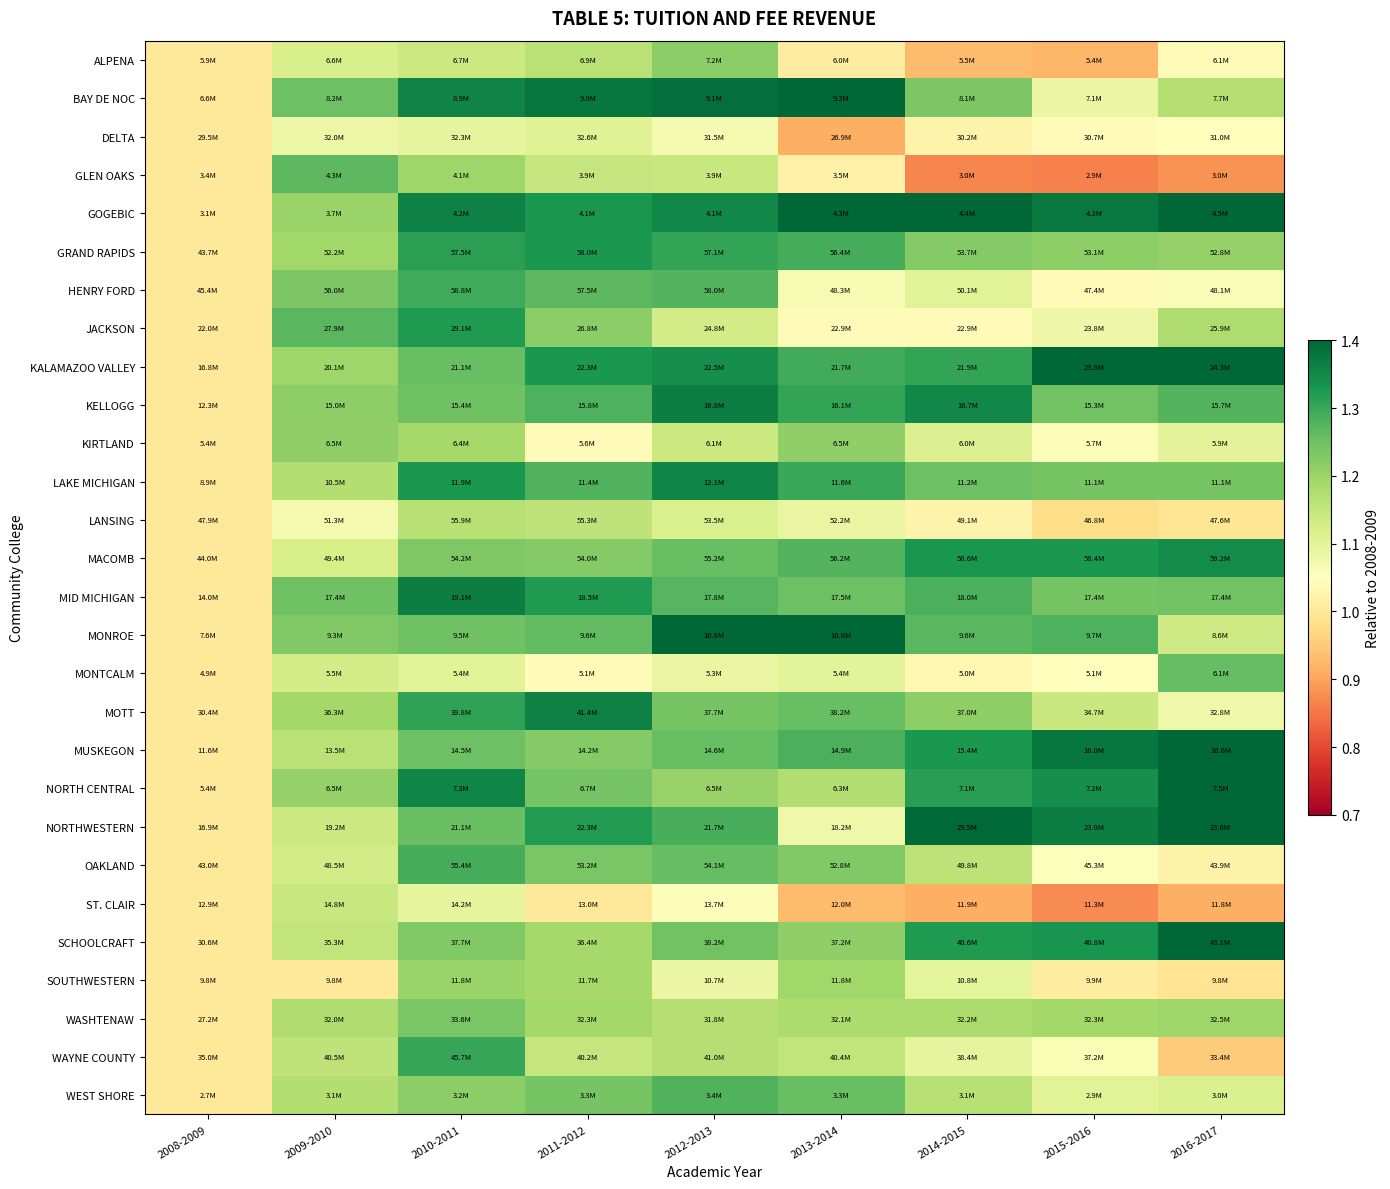

Reading left to right, transcribe all the data shown in this chart.

ALPENA: 2008-2009=1.0	2009-2010=1.1	2010-2011=1.1	2011-2012=1.2	2012-2013=1.2	2013-2014=1.0	2014-2015=0.9	2015-2016=0.9	2016-2017=1.0
BAY DE NOC: 2008-2009=1.0	2009-2010=1.2	2010-2011=1.4	2011-2012=1.4	2012-2013=1.4	2013-2014=1.4	2014-2015=1.2	2015-2016=1.1	2016-2017=1.2
DELTA: 2008-2009=1.0	2009-2010=1.1	2010-2011=1.1	2011-2012=1.1	2012-2013=1.1	2013-2014=0.9	2014-2015=1.0	2015-2016=1.0	2016-2017=1.1
GLEN OAKS: 2008-2009=1.0	2009-2010=1.3	2010-2011=1.2	2011-2012=1.1	2012-2013=1.1	2013-2014=1.0	2014-2015=0.9	2015-2016=0.9	2016-2017=0.9
GOGEBIC: 2008-2009=1.0	2009-2010=1.2	2010-2011=1.4	2011-2012=1.3	2012-2013=1.4	2013-2014=1.4	2014-2015=1.4	2015-2016=1.4	2016-2017=1.5
GRAND RAPIDS: 2008-2009=1.0	2009-2010=1.2	2010-2011=1.3	2011-2012=1.3	2012-2013=1.3	2013-2014=1.3	2014-2015=1.2	2015-2016=1.2	2016-2017=1.2
HENRY FORD: 2008-2009=1.0	2009-2010=1.2	2010-2011=1.3	2011-2012=1.3	2012-2013=1.3	2013-2014=1.1	2014-2015=1.1	2015-2016=1.0	2016-2017=1.1
JACKSON: 2008-2009=1.0	2009-2010=1.3	2010-2011=1.3	2011-2012=1.2	2012-2013=1.1	2013-2014=1.0	2014-2015=1.0	2015-2016=1.1	2016-2017=1.2
KALAMAZOO VALLEY: 2008-2009=1.0	2009-2010=1.2	2010-2011=1.3	2011-2012=1.3	2012-2013=1.3	2013-2014=1.3	2014-2015=1.3	2015-2016=1.4	2016-2017=1.5
KELLOGG: 2008-2009=1.0	2009-2010=1.2	2010-2011=1.2	2011-2012=1.3	2012-2013=1.4	2013-2014=1.3	2014-2015=1.4	2015-2016=1.2	2016-2017=1.3
KIRTLAND: 2008-2009=1.0	2009-2010=1.2	2010-2011=1.2	2011-2012=1.0	2012-2013=1.1	2013-2014=1.2	2014-2015=1.1	2015-2016=1.1	2016-2017=1.1
LAKE MICHIGAN: 2008-2009=1.0	2009-2010=1.2	2010-2011=1.3	2011-2012=1.3	2012-2013=1.4	2013-2014=1.3	2014-2015=1.3	2015-2016=1.2	2016-2017=1.2
LANSING: 2008-2009=1.0	2009-2010=1.1	2010-2011=1.2	2011-2012=1.2	2012-2013=1.1	2013-2014=1.1	2014-2015=1.0	2015-2016=1.0	2016-2017=1.0
MACOMB: 2008-2009=1.0	2009-2010=1.1	2010-2011=1.2	2011-2012=1.2	2012-2013=1.3	2013-2014=1.3	2014-2015=1.3	2015-2016=1.3	2016-2017=1.3
MID MICHIGAN: 2008-2009=1.0	2009-2010=1.2	2010-2011=1.4	2011-2012=1.3	2012-2013=1.3	2013-2014=1.3	2014-2015=1.3	2015-2016=1.2	2016-2017=1.2
MONROE: 2008-2009=1.0	2009-2010=1.2	2010-2011=1.2	2011-2012=1.3	2012-2013=1.4	2013-2014=1.4	2014-2015=1.3	2015-2016=1.3	2016-2017=1.1
MONTCALM: 2008-2009=1.0	2009-2010=1.1	2010-2011=1.1	2011-2012=1.0	2012-2013=1.1	2013-2014=1.1	2014-2015=1.0	2015-2016=1.0	2016-2017=1.3
MOTT: 2008-2009=1.0	2009-2010=1.2	2010-2011=1.3	2011-2012=1.4	2012-2013=1.2	2013-2014=1.3	2014-2015=1.2	2015-2016=1.1	2016-2017=1.1
MUSKEGON: 2008-2009=1.0	2009-2010=1.2	2010-2011=1.3	2011-2012=1.2	2012-2013=1.3	2013-2014=1.3	2014-2015=1.3	2015-2016=1.4	2016-2017=1.4
NORTH CENTRAL: 2008-2009=1.0	2009-2010=1.2	2010-2011=1.4	2011-2012=1.2	2012-2013=1.2	2013-2014=1.2	2014-2015=1.3	2015-2016=1.3	2016-2017=1.4
NORTHWESTERN: 2008-2009=1.0	2009-2010=1.1	2010-2011=1.3	2011-2012=1.3	2012-2013=1.3	2013-2014=1.1	2014-2015=1.4	2015-2016=1.4	2016-2017=1.4
OAKLAND: 2008-2009=1.0	2009-2010=1.1	2010-2011=1.3	2011-2012=1.2	2012-2013=1.3	2013-2014=1.2	2014-2015=1.2	2015-2016=1.1	2016-2017=1.0
ST. CLAIR: 2008-2009=1.0	2009-2010=1.1	2010-2011=1.1	2011-2012=1.0	2012-2013=1.1	2013-2014=0.9	2014-2015=0.9	2015-2016=0.9	2016-2017=0.9
SCHOOLCRAFT: 2008-2009=1.0	2009-2010=1.2	2010-2011=1.2	2011-2012=1.2	2012-2013=1.2	2013-2014=1.2	2014-2015=1.3	2015-2016=1.3	2016-2017=1.4
SOUTHWESTERN: 2008-2009=1.0	2009-2010=1.0	2010-2011=1.2	2011-2012=1.2	2012-2013=1.1	2013-2014=1.2	2014-2015=1.1	2015-2016=1.0	2016-2017=1.0
WASHTENAW: 2008-2009=1.0	2009-2010=1.2	2010-2011=1.2	2011-2012=1.2	2012-2013=1.2	2013-2014=1.2	2014-2015=1.2	2015-2016=1.2	2016-2017=1.2
WAYNE COUNTY: 2008-2009=1.0	2009-2010=1.2	2010-2011=1.3	2011-2012=1.1	2012-2013=1.2	2013-2014=1.2	2014-2015=1.1	2015-2016=1.1	2016-2017=1.0
WEST SHORE: 2008-2009=1.0	2009-2010=1.2	2010-2011=1.2	2011-2012=1.2	2012-2013=1.3	2013-2014=1.3	2014-2015=1.2	2015-2016=1.1	2016-2017=1.1